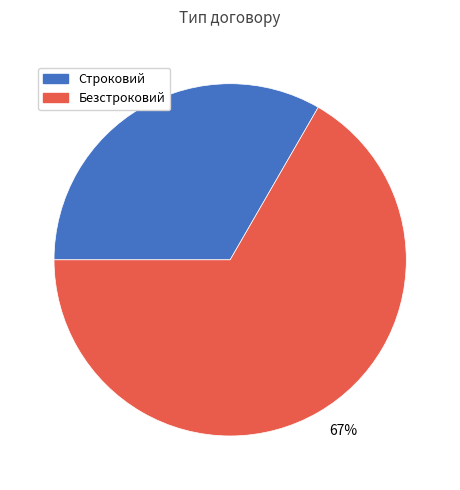

How many slices are in this pie chart?

2